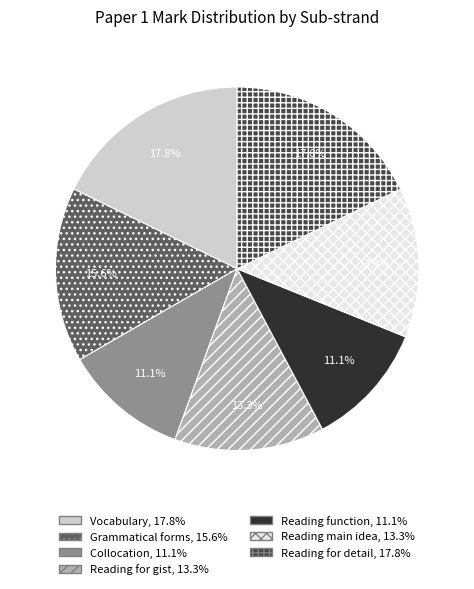

Is Reading for detail the majority of the pie?

No